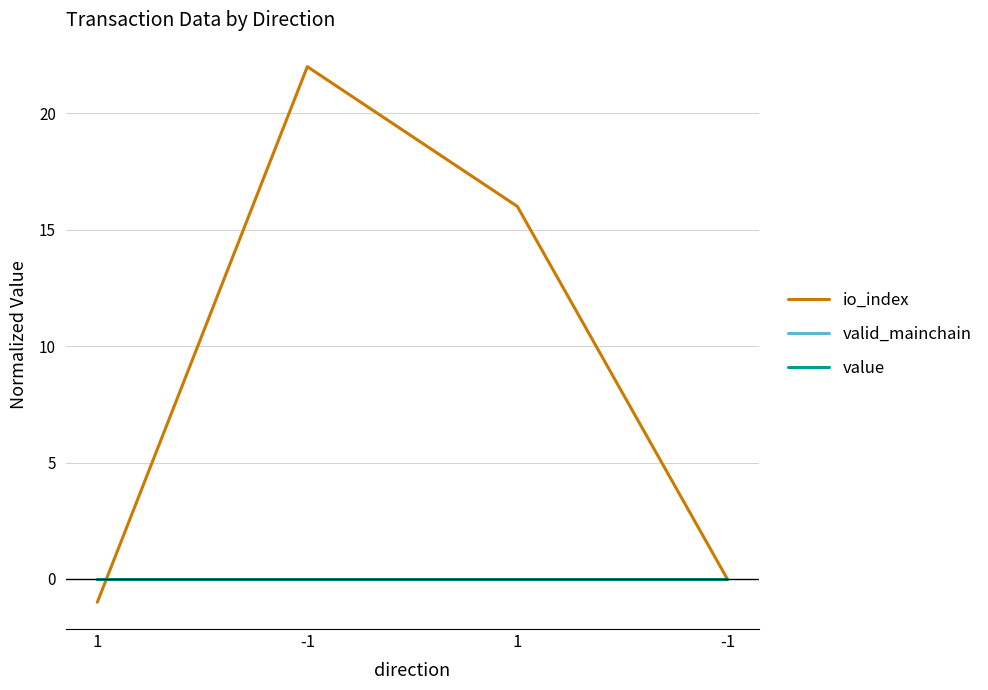

Reading left to right, what are all the values shown in this chart?

io_index: 1=-1	-1=22	1=16	-1=0
valid_mainchain: 1=0	-1=0	1=0	-1=0
value: 1=0	-1=0	1=0	-1=0